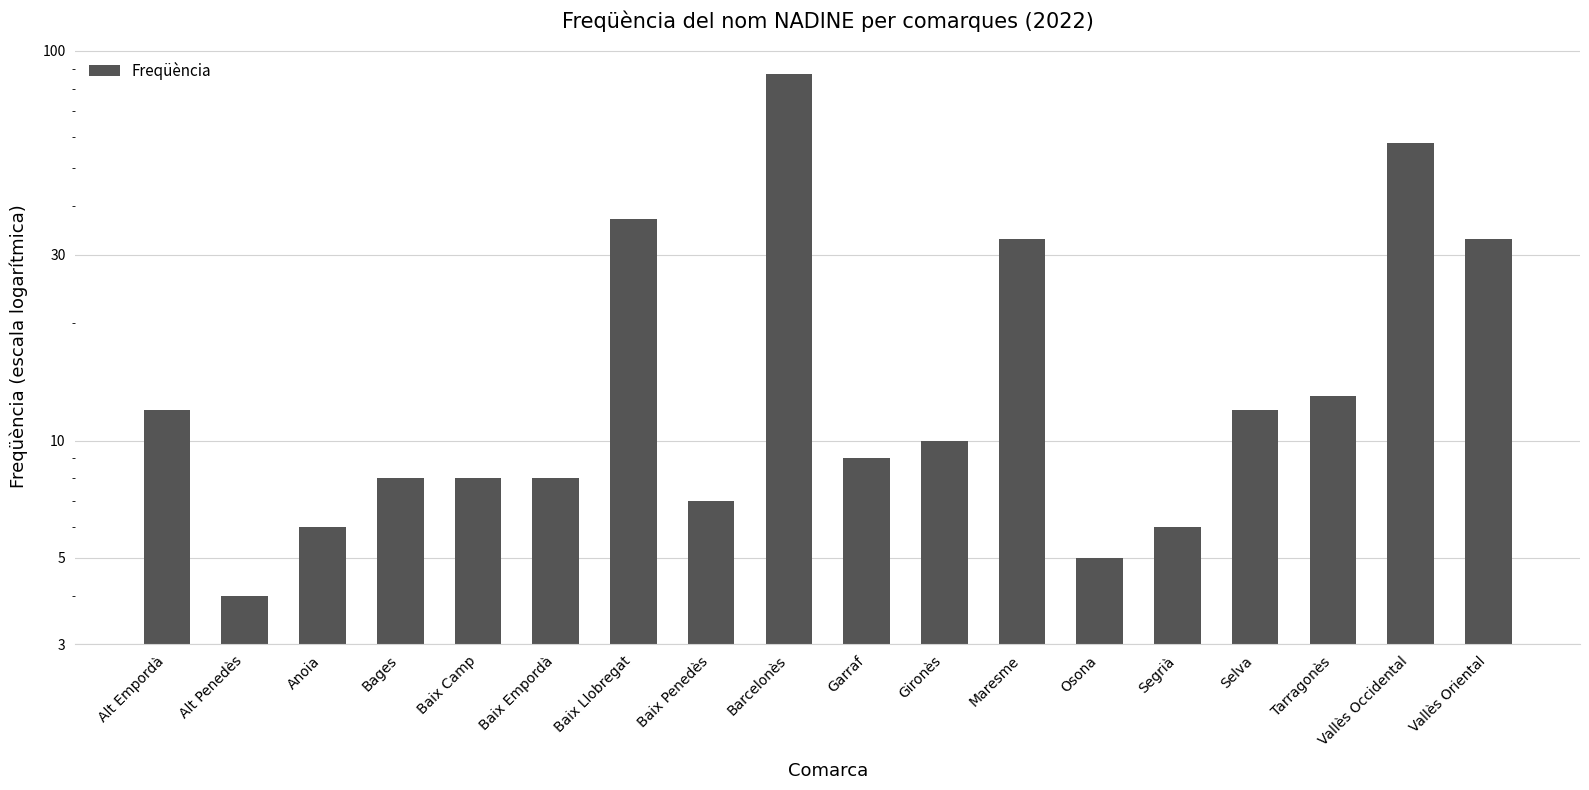

Reading left to right, extract all data points from this chart.

Alt Empordà=12	Alt Penedès=4	Anoia=6	Bages=8	Baix Camp=8	Baix Empordà=8	Baix Llobregat=37	Baix Penedès=7	Barcelonès=87	Garraf=9	Gironès=10	Maresme=33	Osona=5	Segrià=6	Selva=12	Tarragonès=13	Vallès Occidental=58	Vallès Oriental=33